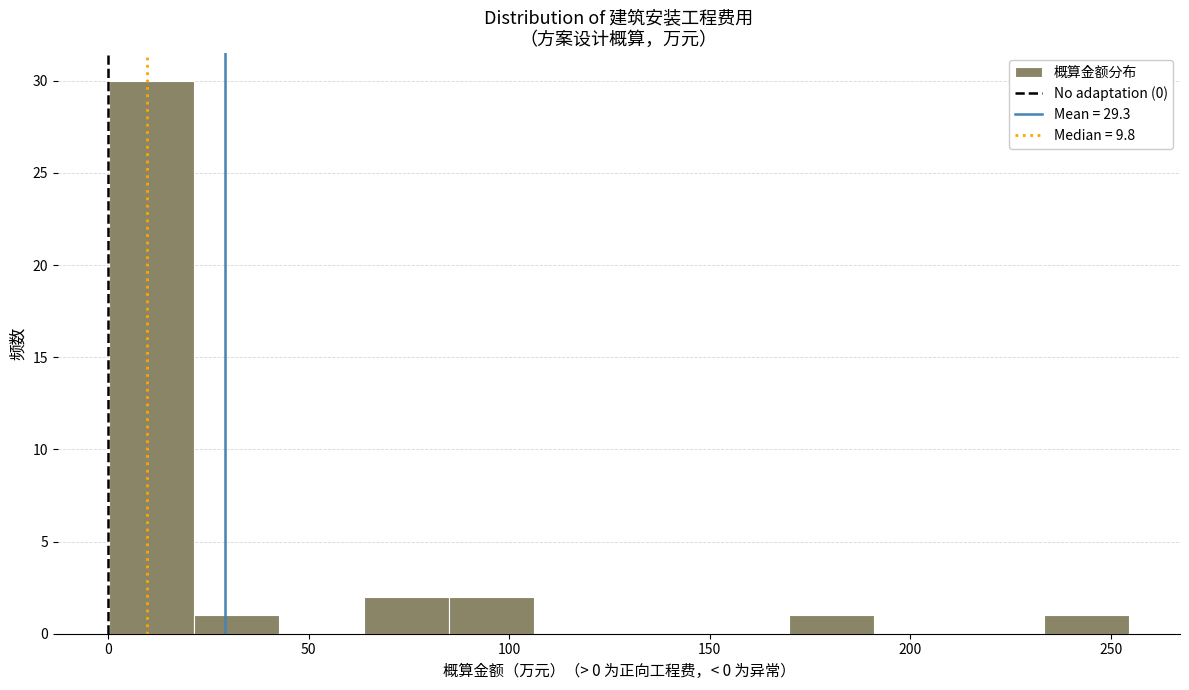

How tall is the bar that spans 0 to 20 on the x-axis? Neither the bar edges nor the heights are printed on the chart, so give them approximately, as read against the axes.

30